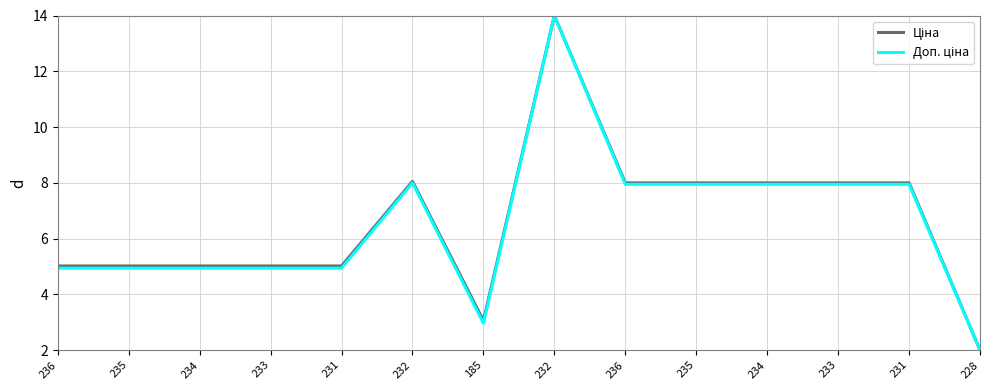

Reading left to right, list all the values displayed in this chart.

Ціна: 236=5.0	235=5.0	234=5.0	233=5.0	231=5.0	232=8.0	185=3.1	232=14.0	236=8.0	235=8.0	234=8.0	233=8.0	231=8.0	228=2.0
Доп. ціна: 236=4.9	235=4.9	234=4.9	233=4.9	231=4.9	232=8.0	185=3.0	232=14.0	236=7.9	235=7.9	234=7.9	233=7.9	231=7.9	228=2.0